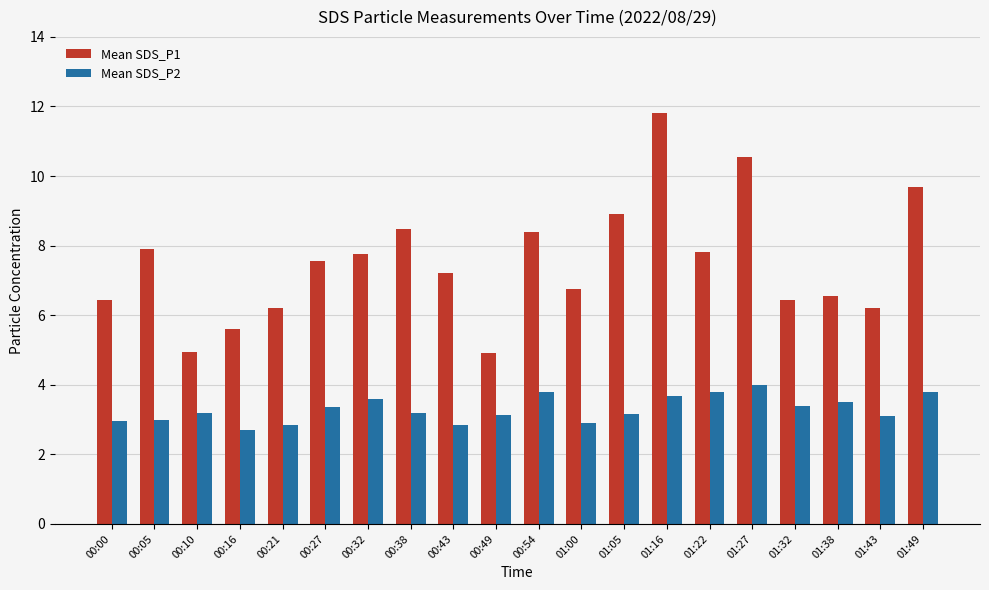

What is the difference between the highest and lowest values at 00:00?

3.5